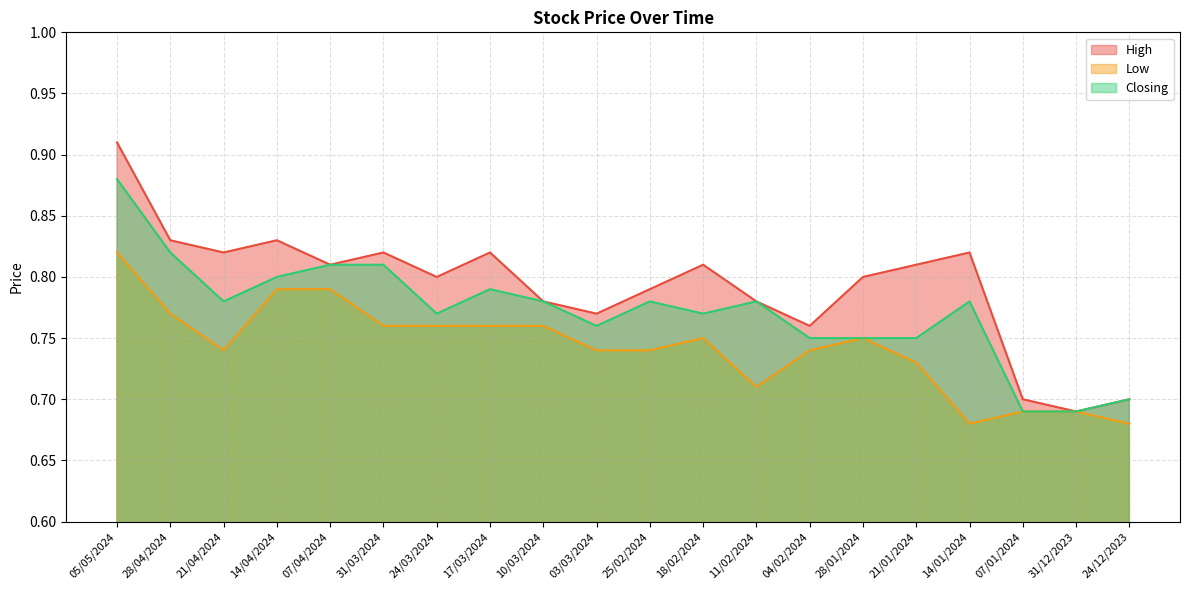

What is the label of the 12th point from the right?

10/03/2024